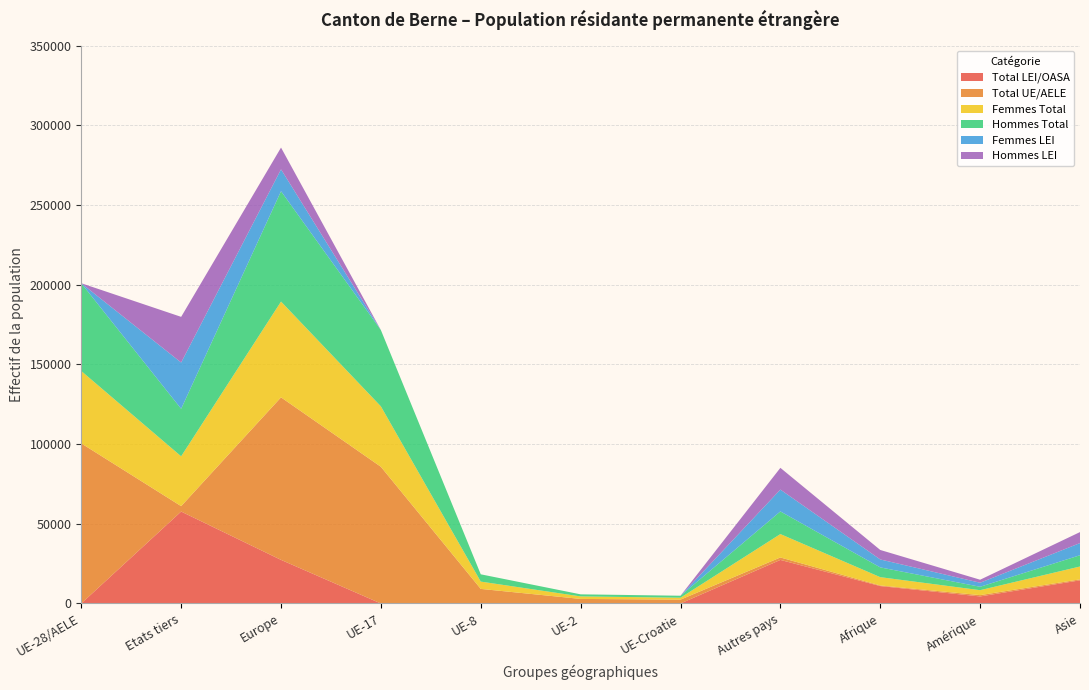

Reading right to left, what are all the values shown in this chart?

Total LEI/OASA: 14530	4430	10935	27337	23	0	0	3	27363	57679	26
Total UE/AELE: 605	813	388	1542	2402	2870	9153	85748	101956	3387	100414
Femmes Total: 8073	3115	5202	14680	1202	1577	4588	37916	60093	31268	45413
Hommes Total: 7062	2128	6121	14199	1223	1293	4565	47835	69226	29798	55027
Femmes LEI: 7635	2535	4986	13700	11	0	0	1	13712	29036	12
Hommes LEI: 6895	1895	5949	13637	12	0	0	2	13651	28643	14